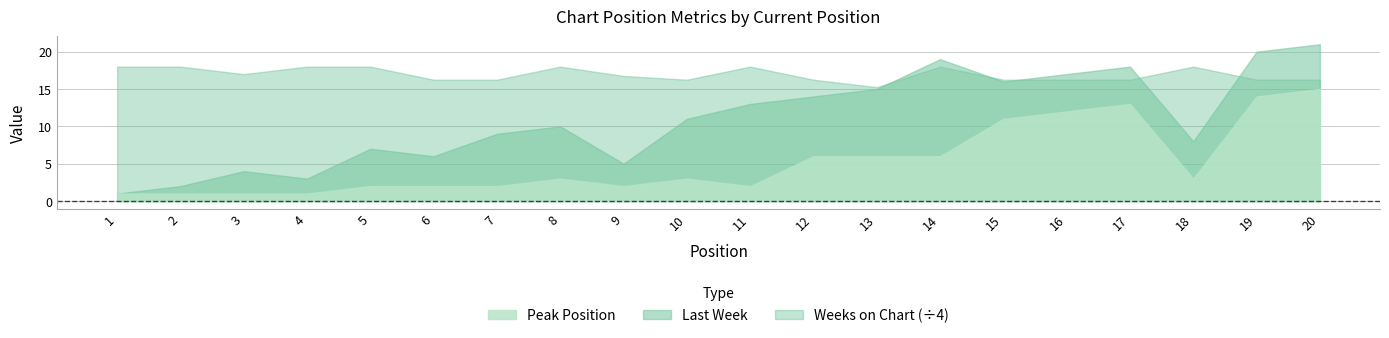

List the series in order of their peak value, highest first.

Weeks on Chart, Last Week, Peak Position